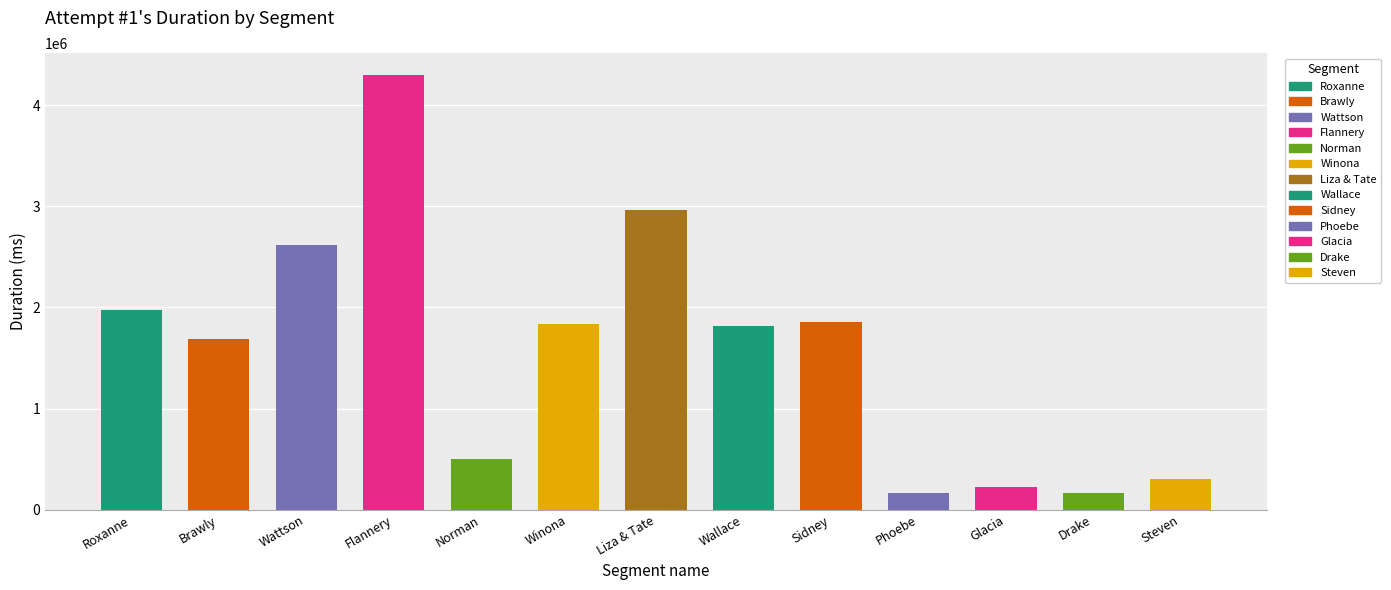

Are the bars grouped side by side (vs. stacked)?

No